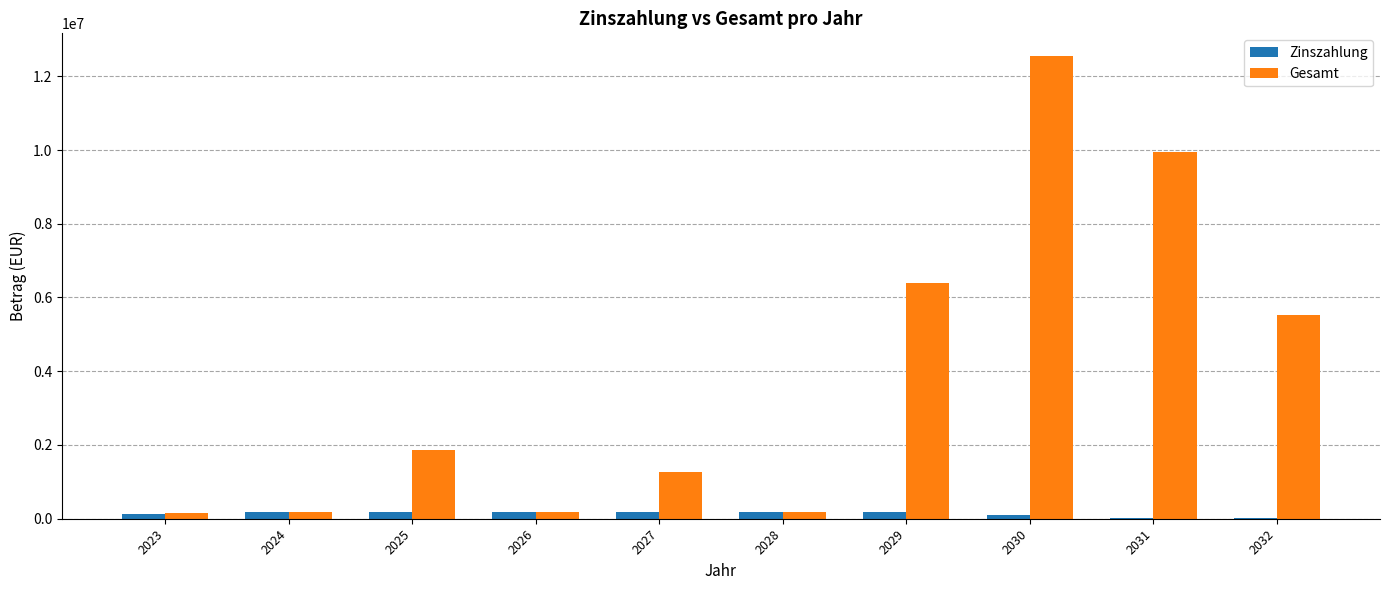

At which category is the sum across all series the highest?

2030